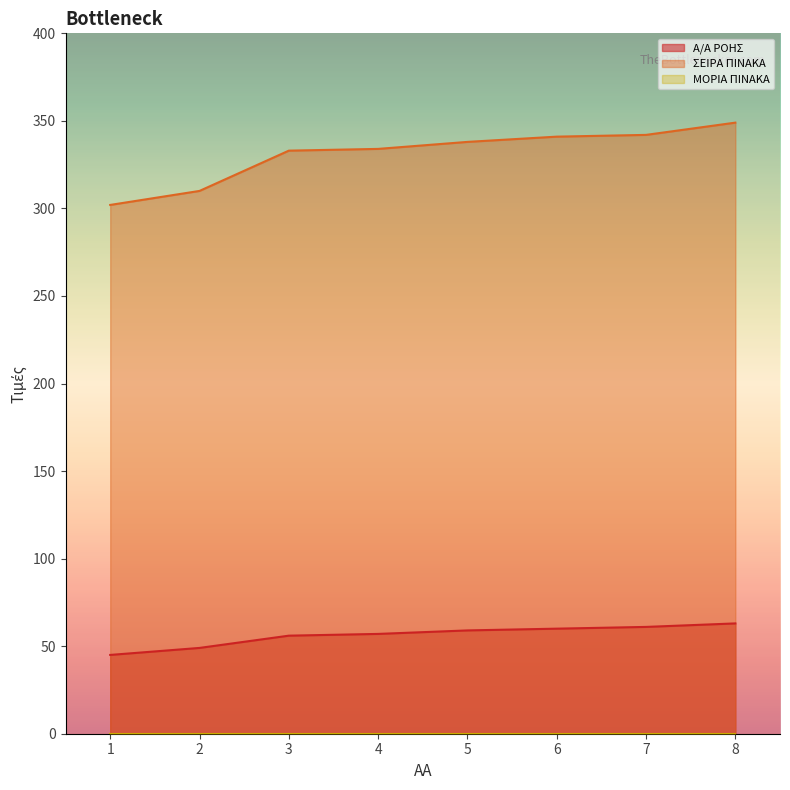

Which category has the lowest value in the ΣΕΙΡΑ ΠΙΝΑΚΑ series?

1